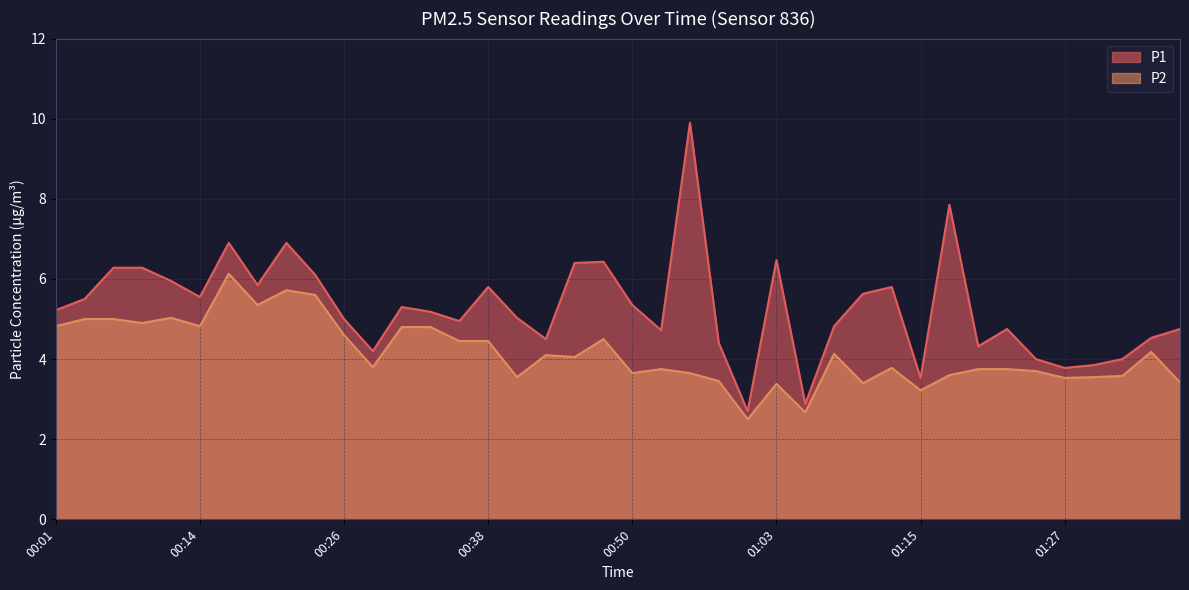

What is the lowest value of the P1 series?

2.7